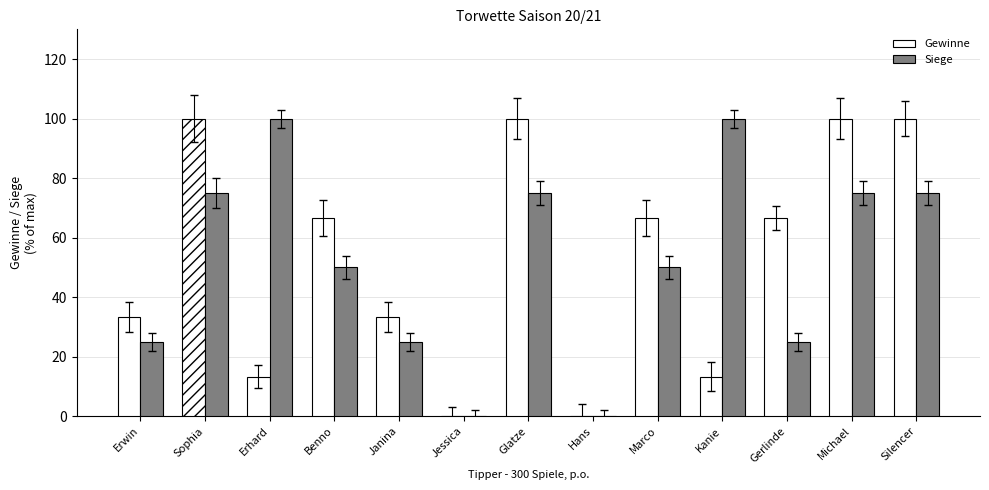

The Siege series shows 69.4 at Hans. True or false?

False